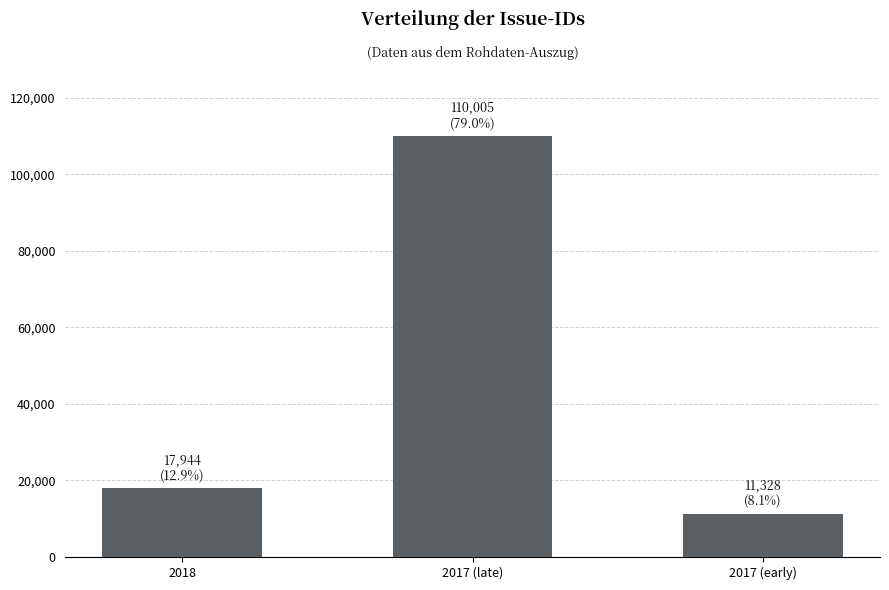

What is the average value?

46426